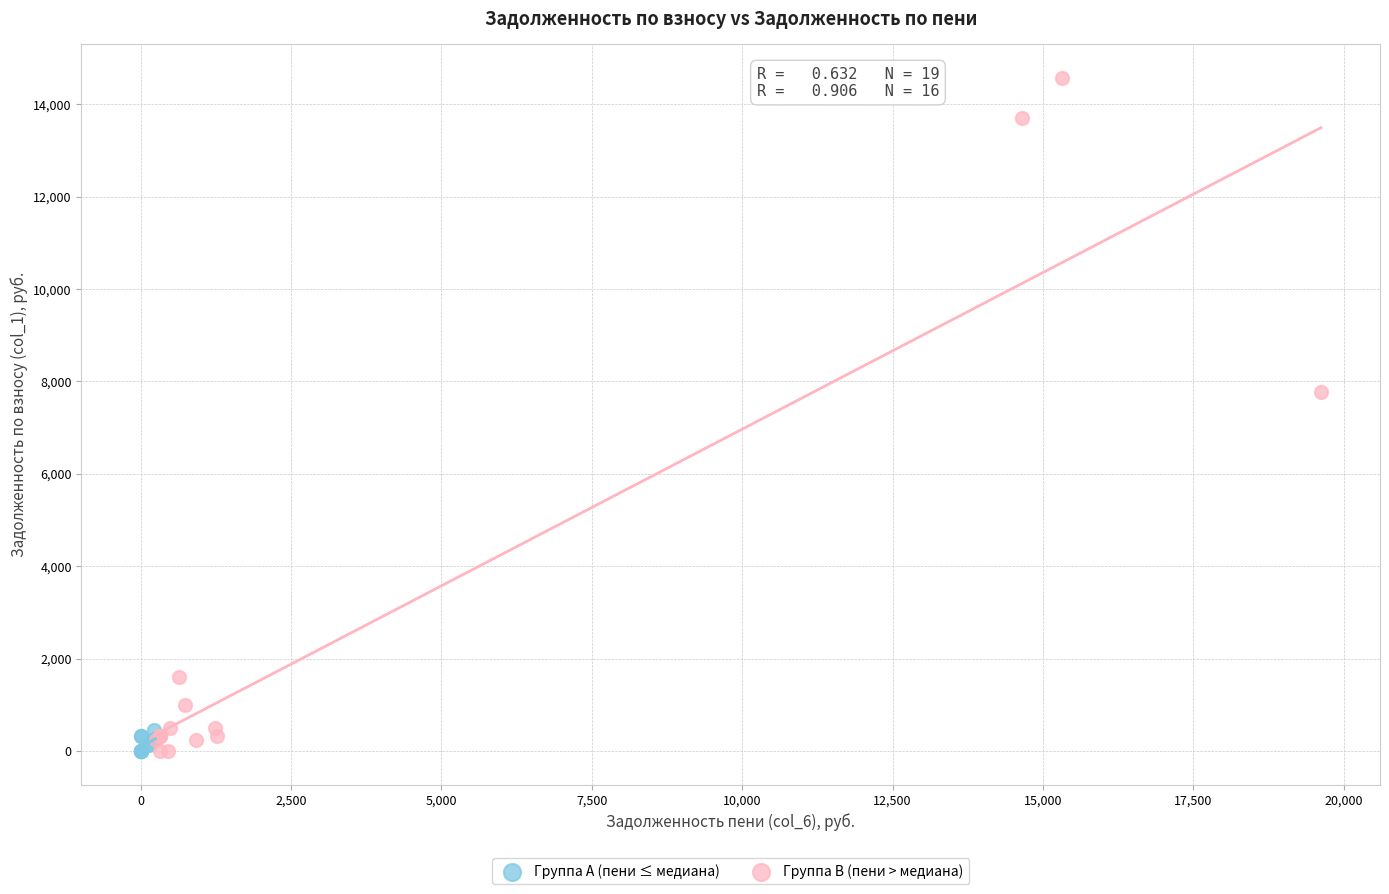

Which series has the largest Y range (max minus min)?

Группа B (пени > медиана)